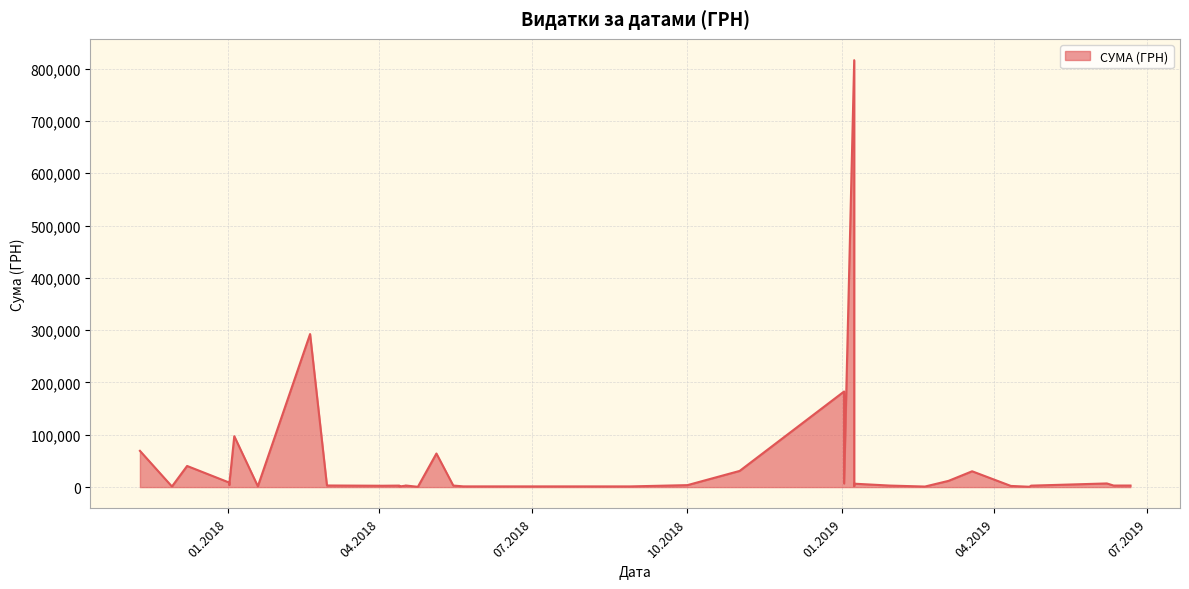

The chart shows a value of 2232.0 at 11.04.2019. True or false?

True